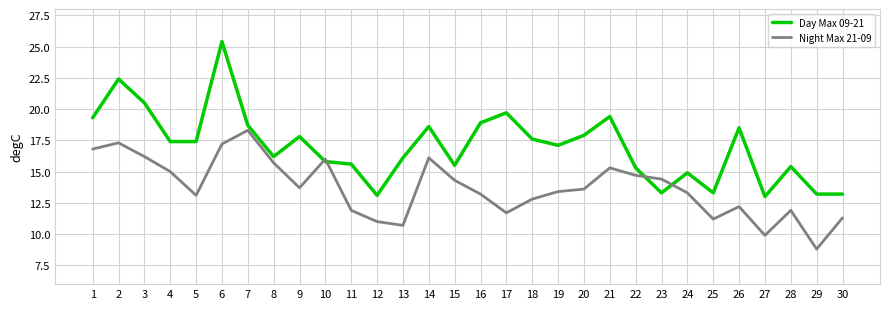

At 9, list the series in order from largest to smallest.

Day Max 09-21, Night Max 21-09